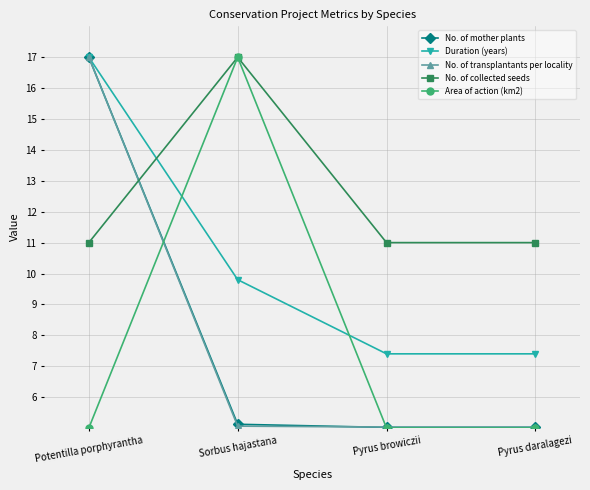

True or false: No. of transplantants per locality has a value of 17.0 at Potentilla porphyrantha.

True